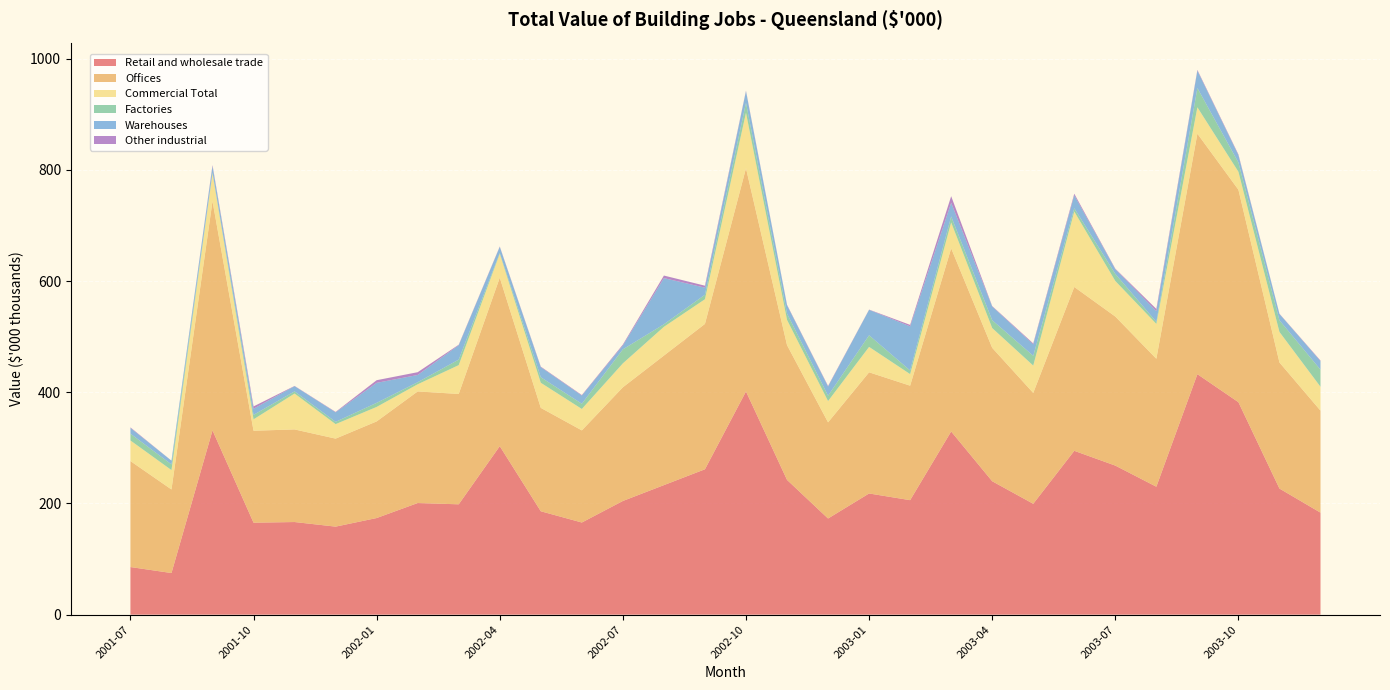

At which label does Warehouses reach its minimum?

2001-08